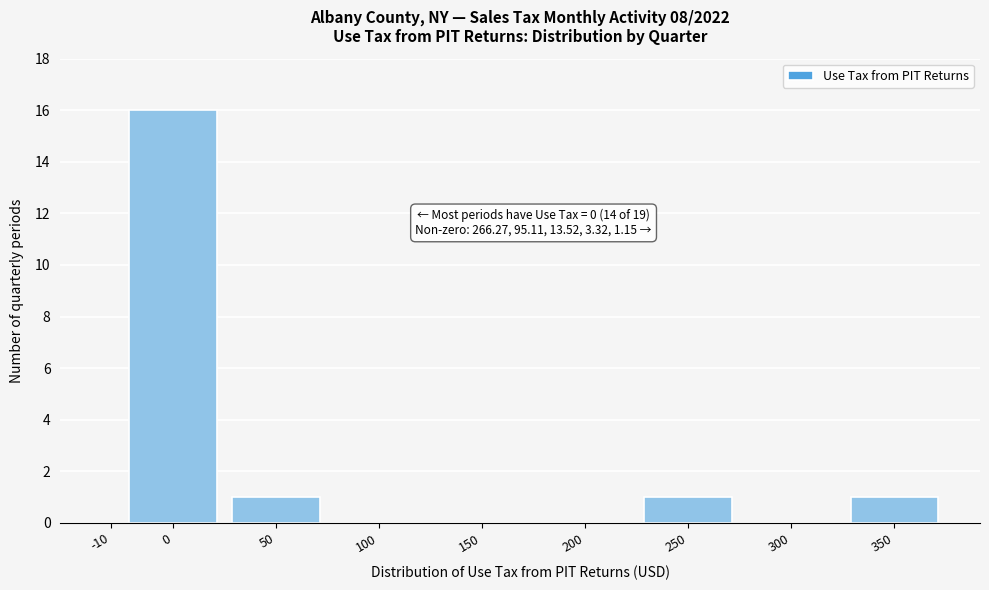

Reading left to right, extract all data points from this chart.

-10=0	0=16	50=1	100=0	150=0	200=0	250=1	300=0	350=1